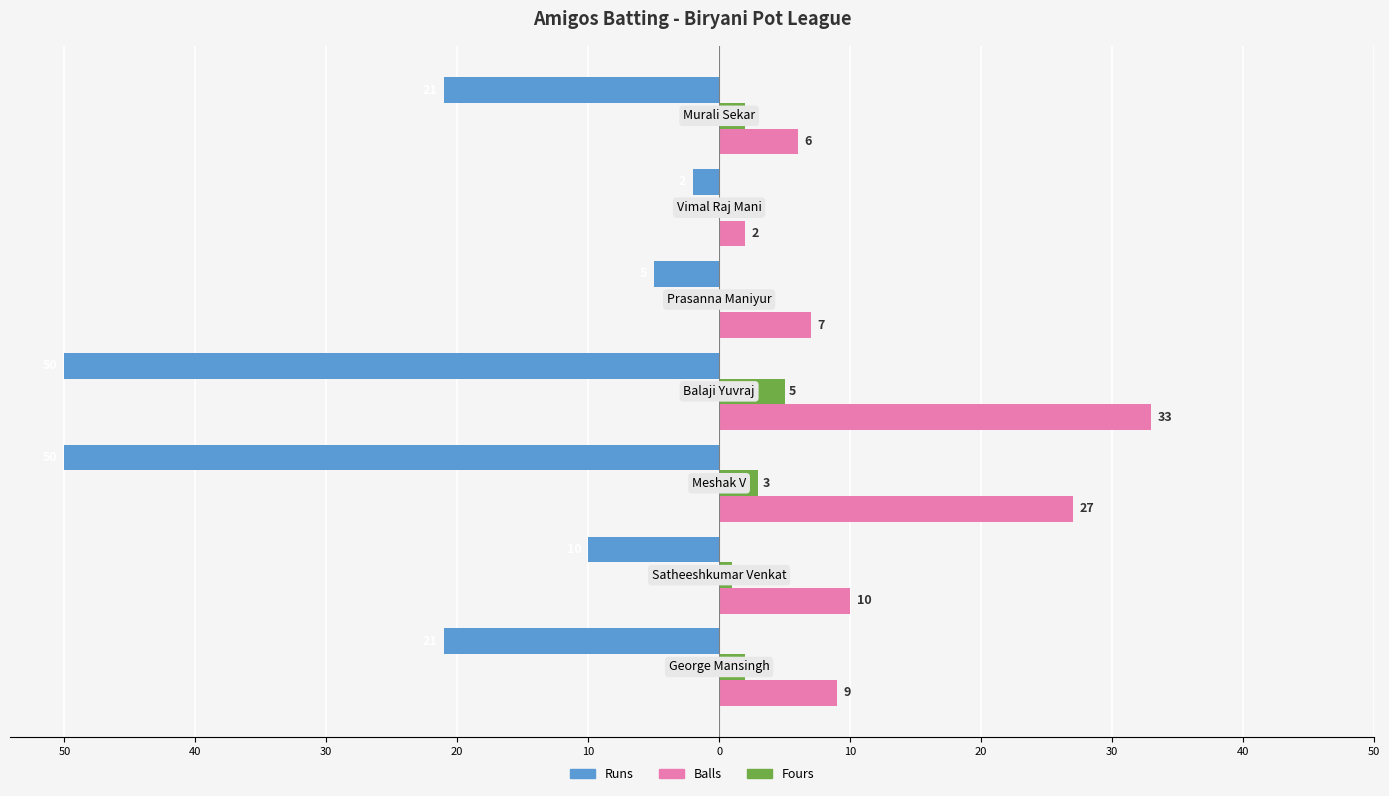

What are all the series names shown in the legend?

Runs, Balls, Fours